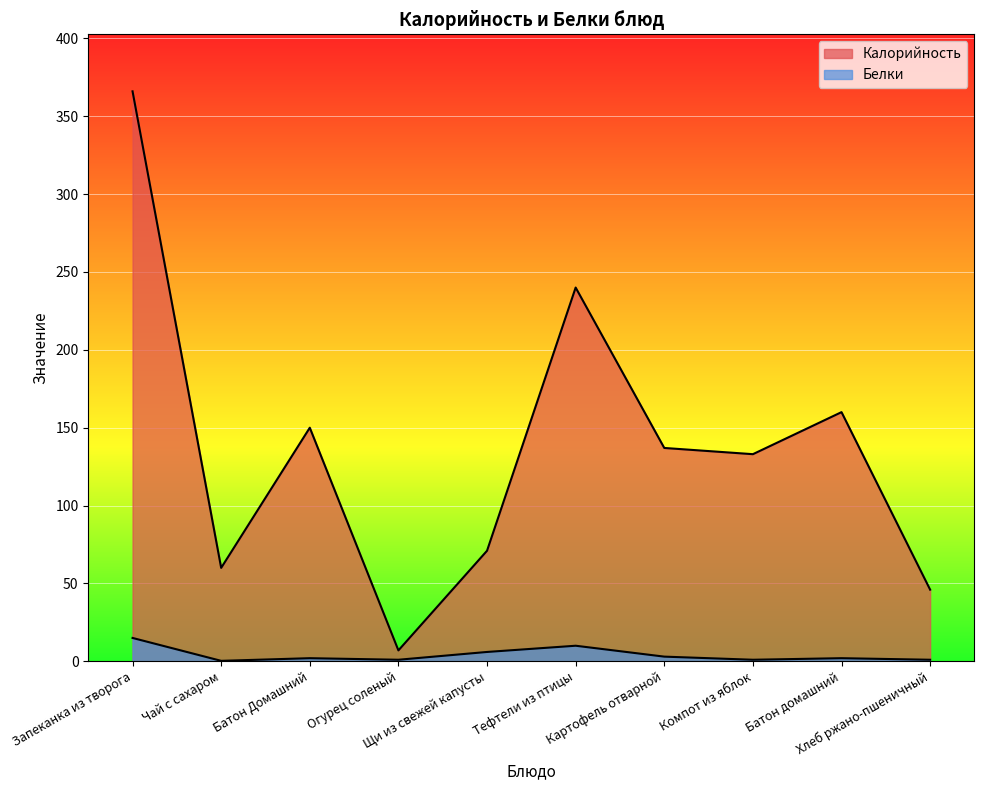

Read the Белки value at Тефтели из птицы.

10.0